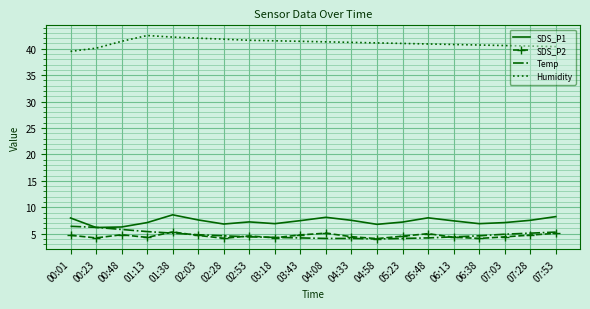

What position from the right is 01:13?

17